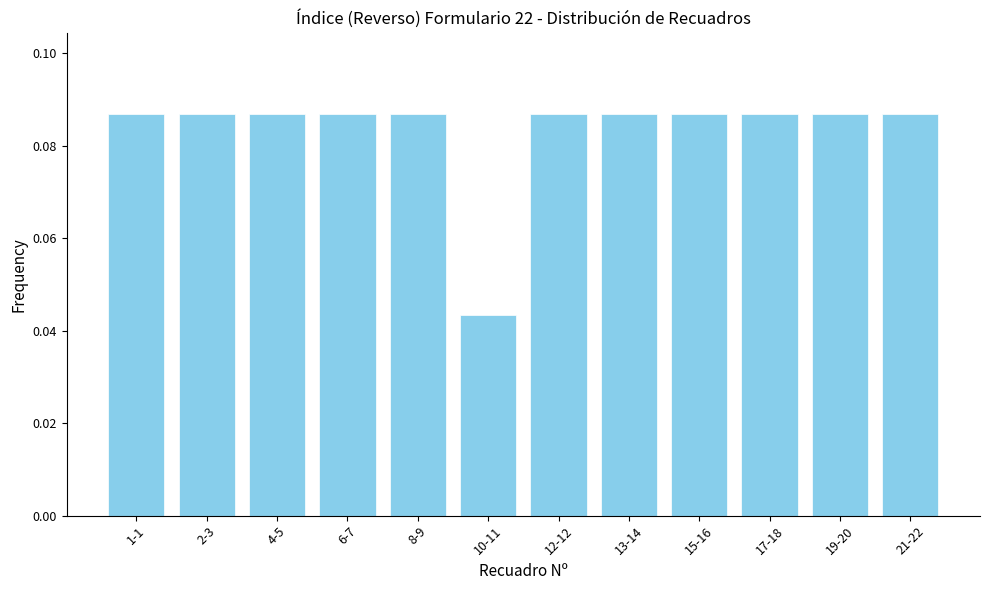

At which category does the chart reach its minimum across all series?

10-11